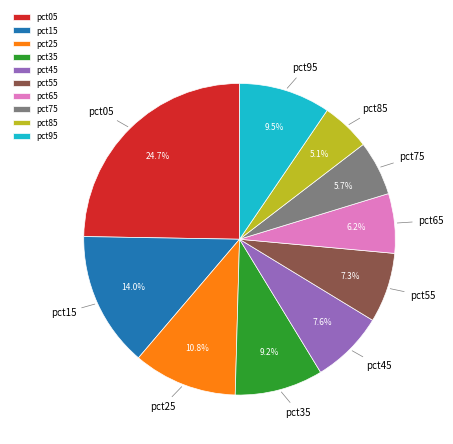

To the nearest percent, what portion does pct25 represent?

11%